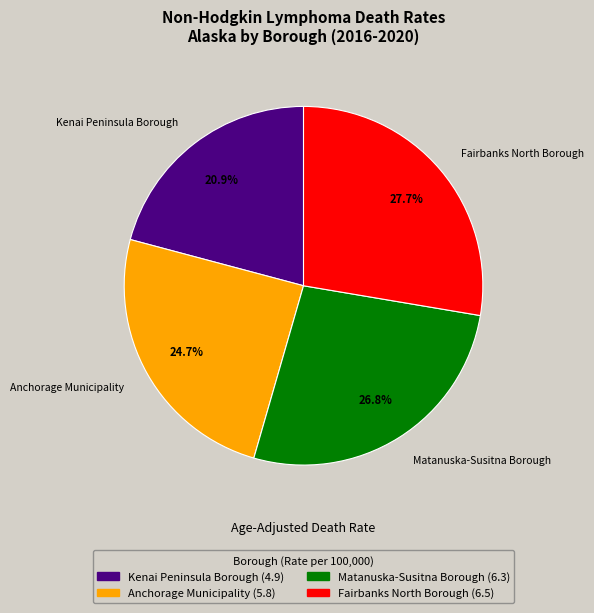

To the nearest percent, what portion does Fairbanks North Borough represent?

28%